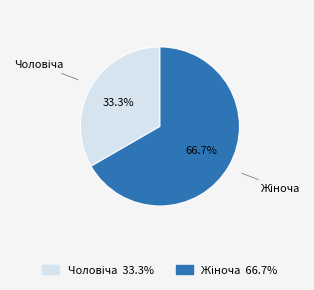

Does any single category account for the majority?

Yes